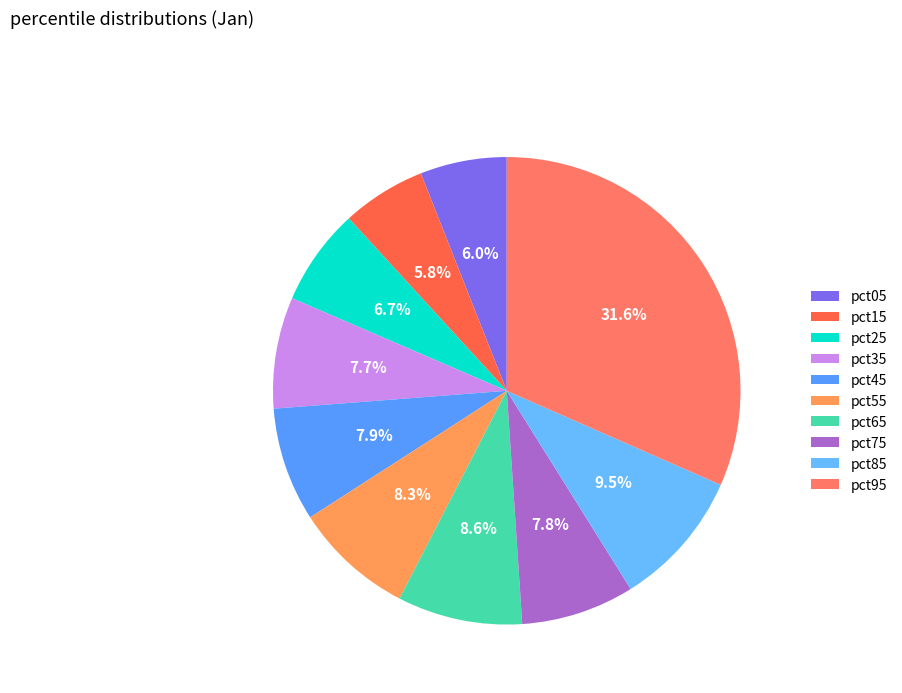

True or false: pct05 accounts for 6% of the total.

True